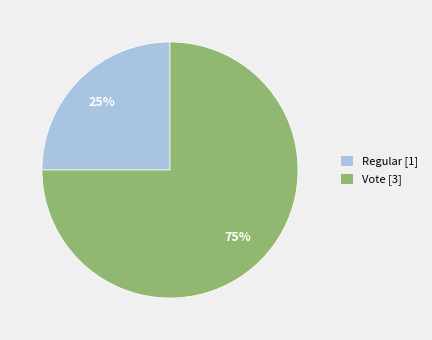

To the nearest percent, what is the average slice percentage?

50%